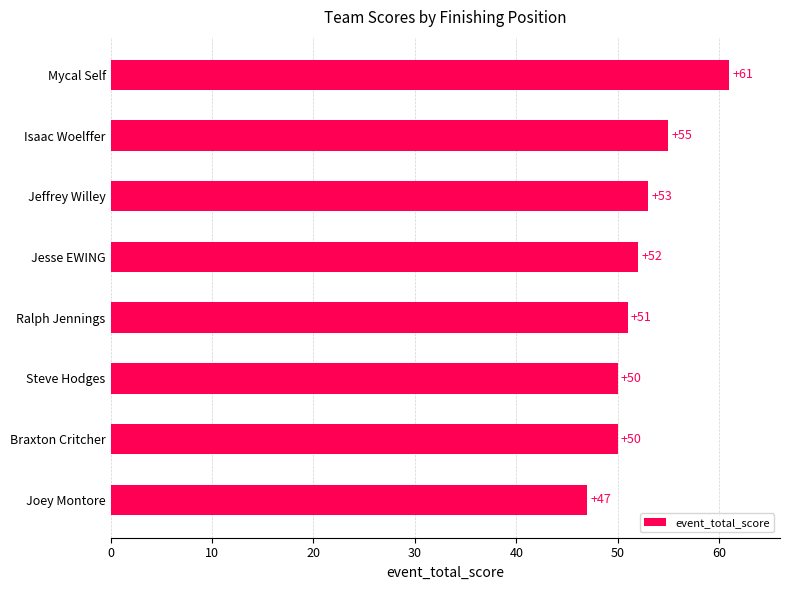

Are the bars grouped side by side (vs. stacked)?

No